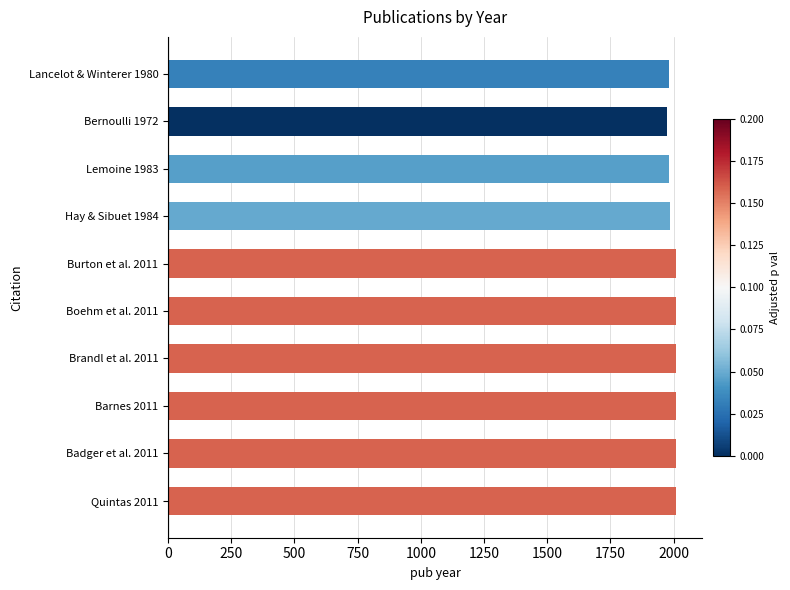

What is the sum of all values?

19985